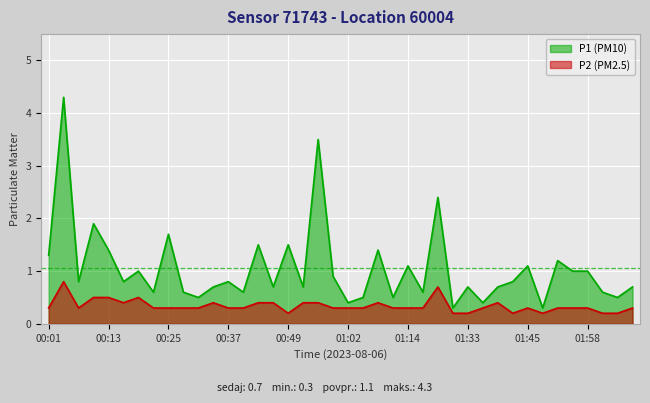

What is the label of the 24th point from the left?

01:11